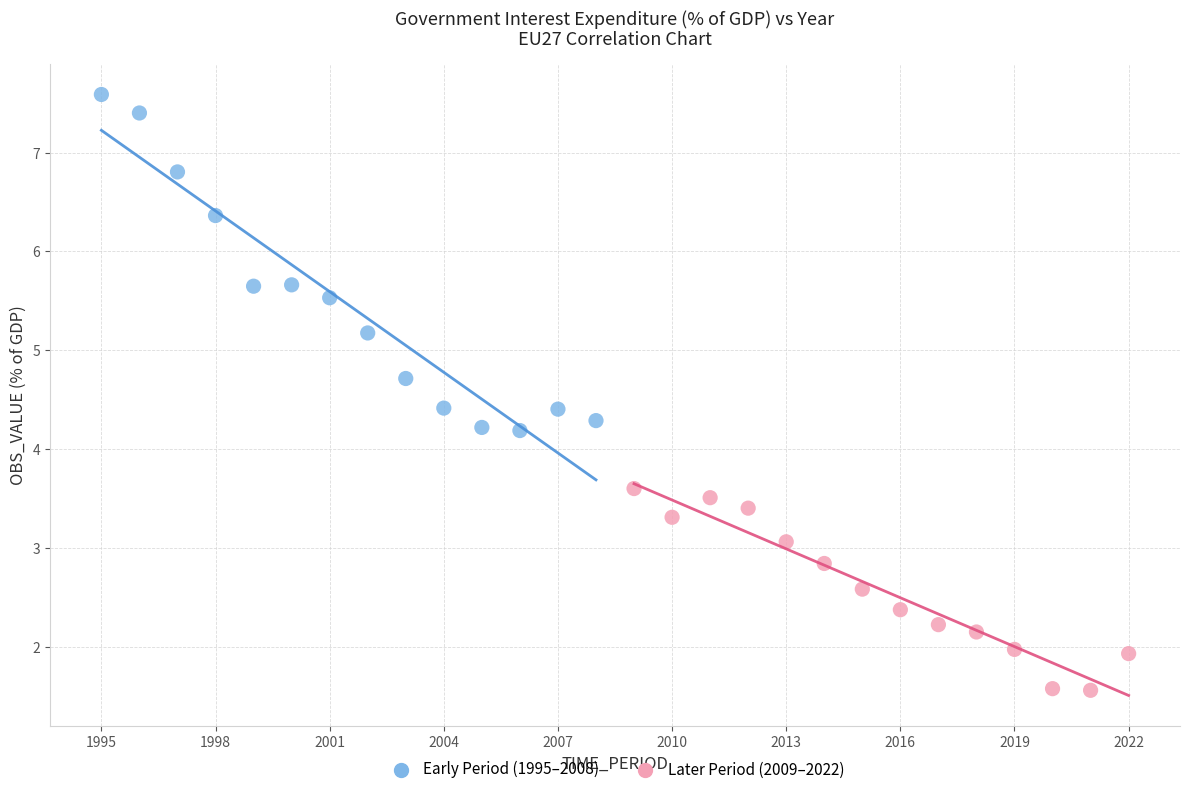

Which series contains the highest Y value?

Early Period (1995–2008)